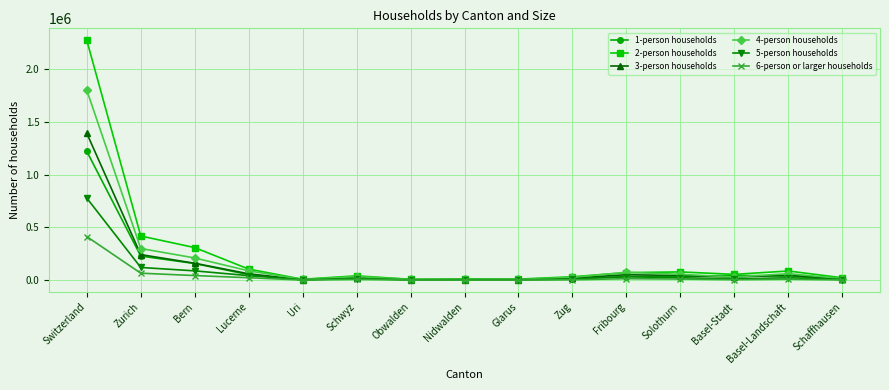

Which series has the widest spread of values?

2-person households